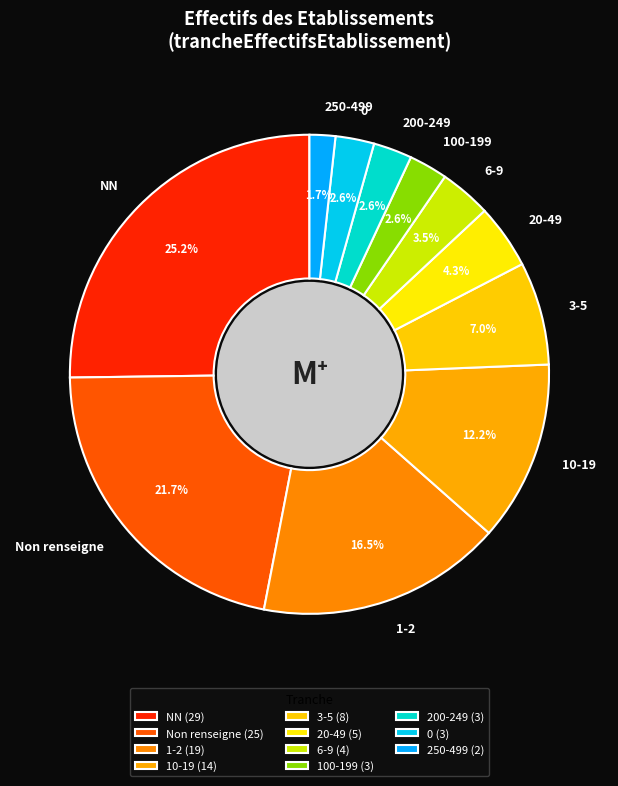

How many slices are in this pie chart?

11